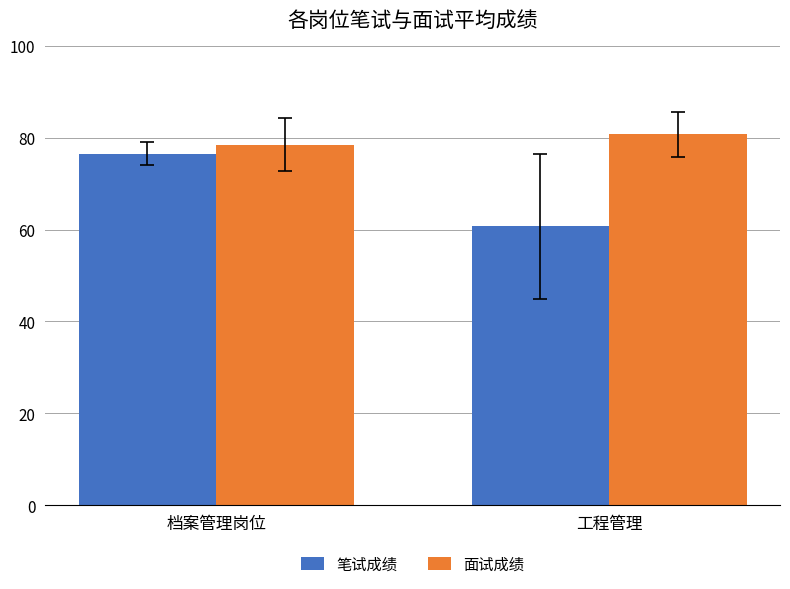

Where does the 笔试成绩 series first go above 76?

档案管理岗位